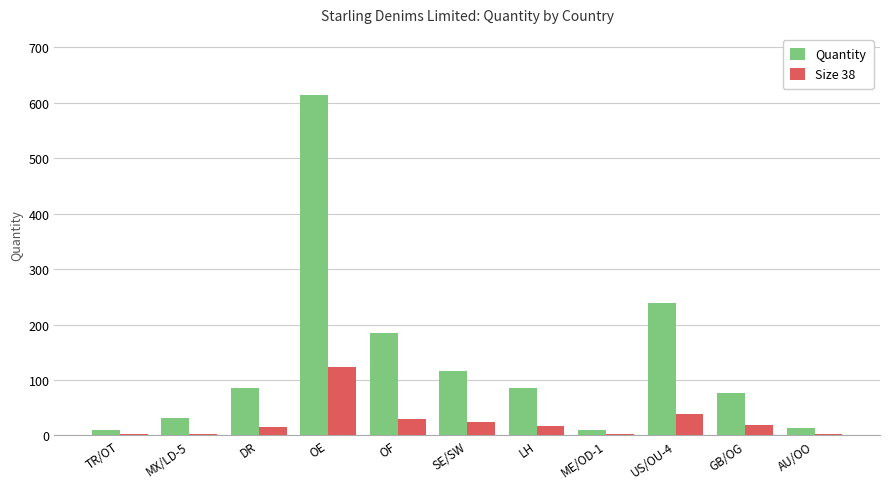

Between MX/LD-5 and DR, which series saw the biggest shift?

Quantity